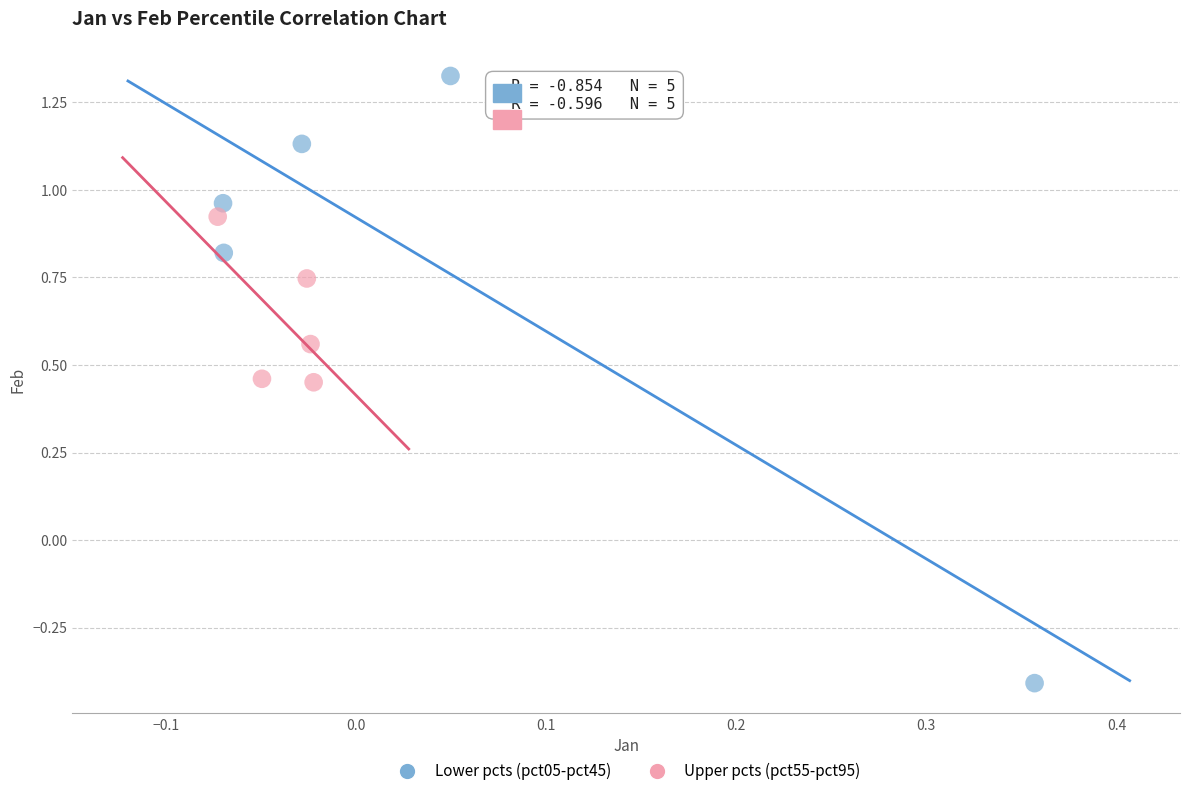

Which series reaches the maximum Y coordinate?

Lower pcts (pct05-pct45)